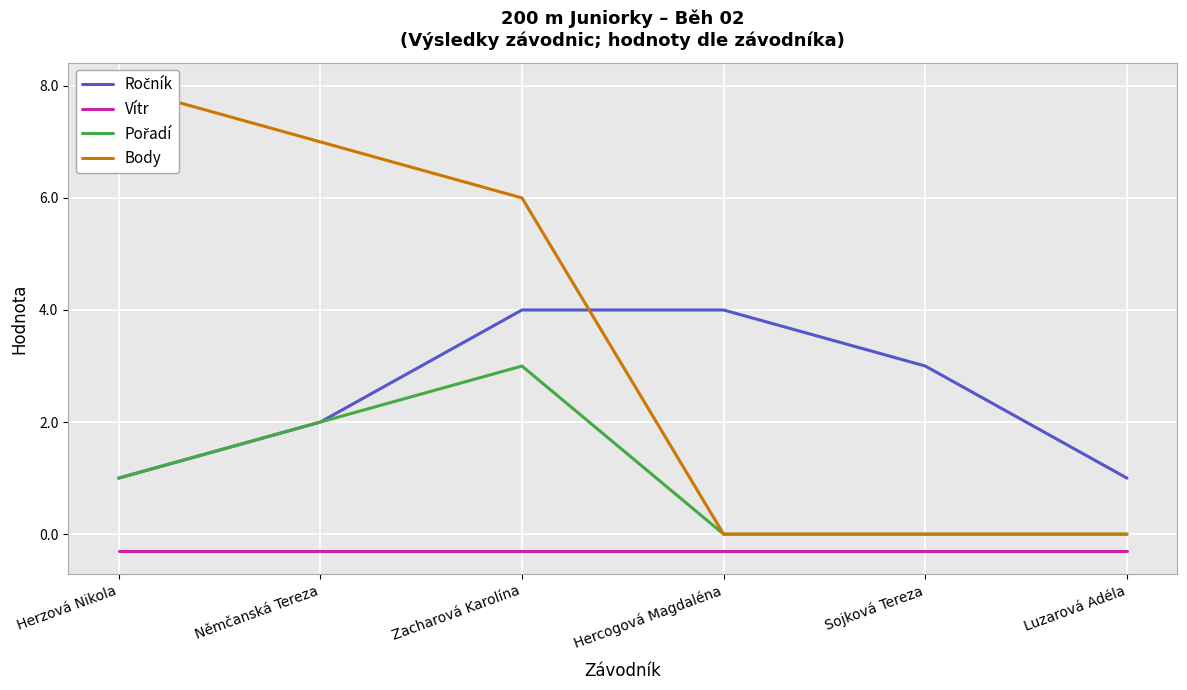

What is the label of the 3rd point from the right?

Hercogová Magdaléna